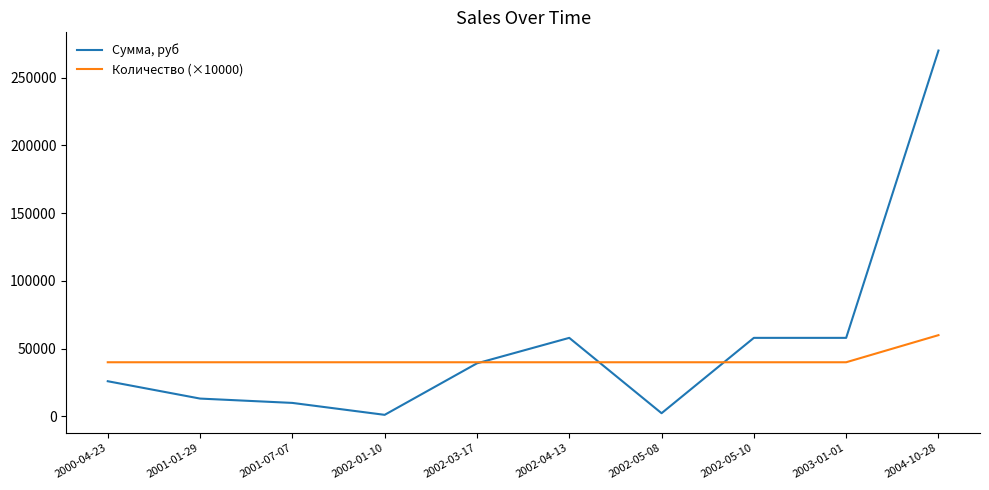

Does the chart have visible grid lines?

No